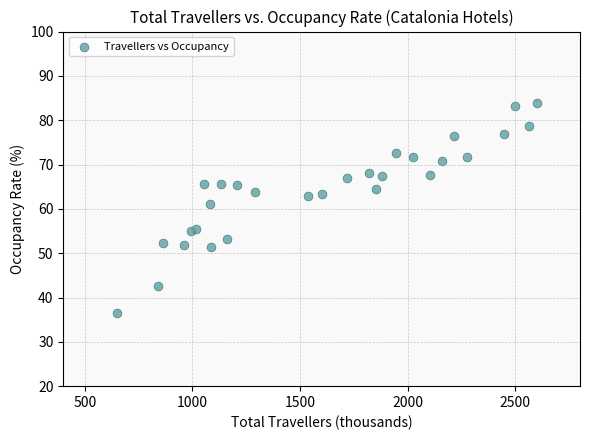

What is the range of X values (max minus min)?

1951.3